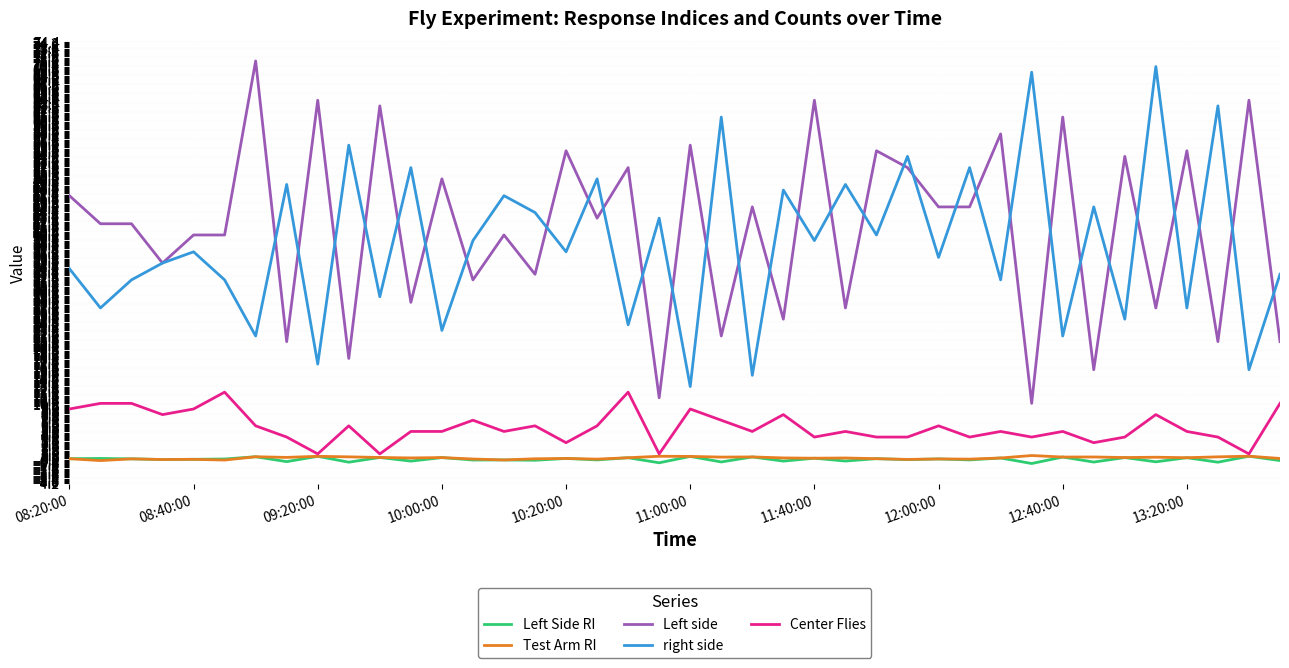

True or false: Test Arm RI and Left side cross at least once.

False